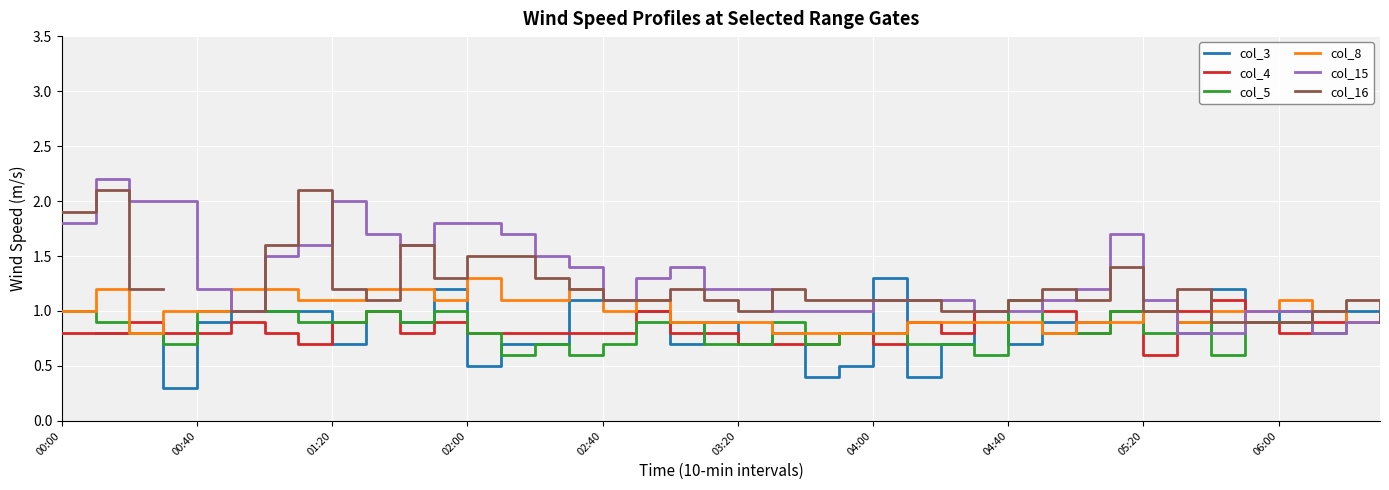

What is the minimum value for col_8?

0.8